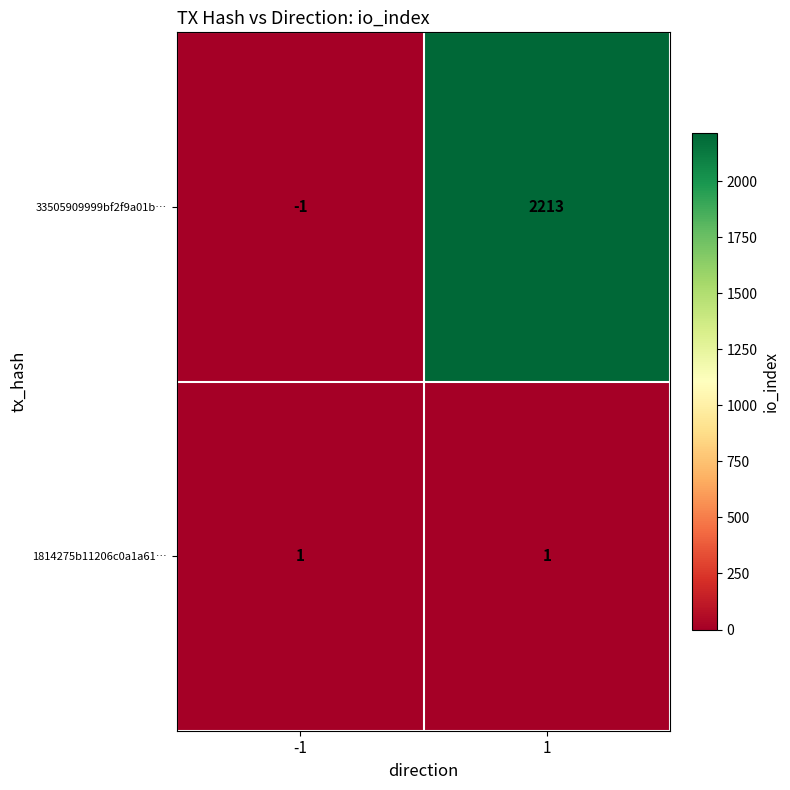

Count the number of categories in the chart.

2